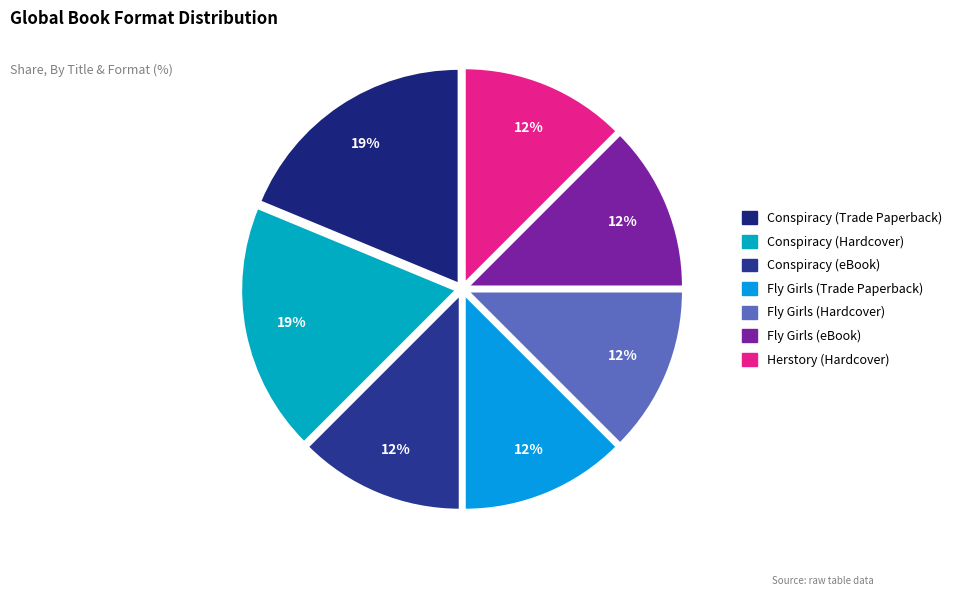

To the nearest percent, what percentage of the pie is Fly Girls (eBook)?

12%